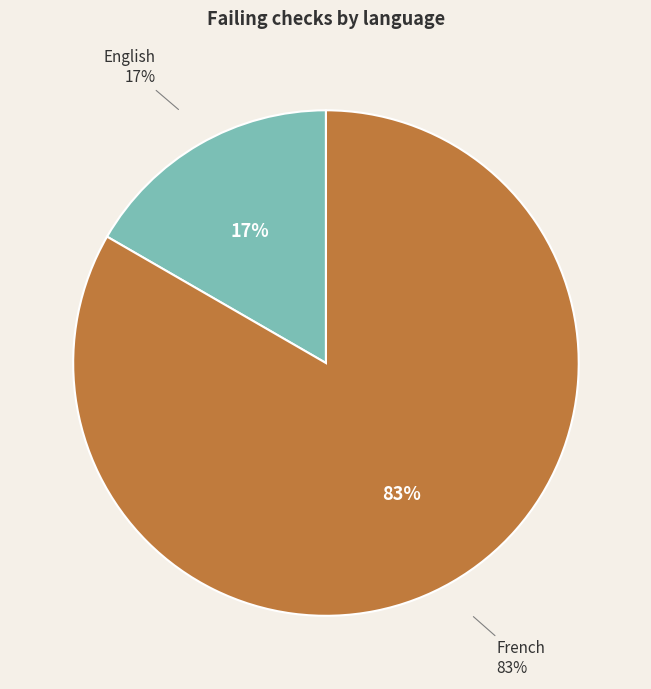

To the nearest percent, what is the combined percentage of English and French?

100%